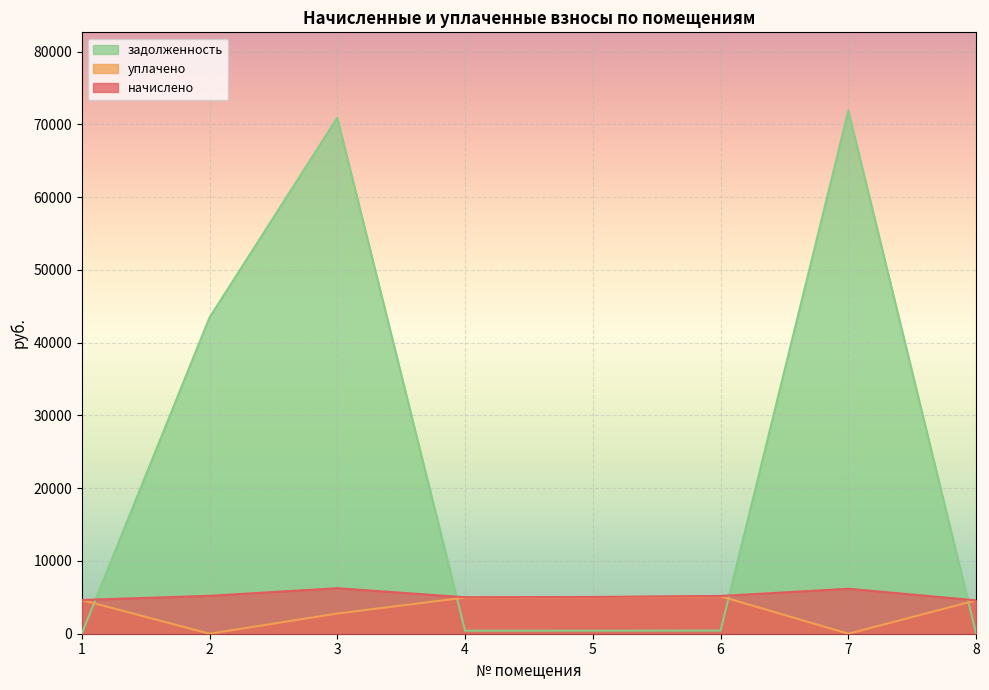

How many lines are shown in the chart?

3